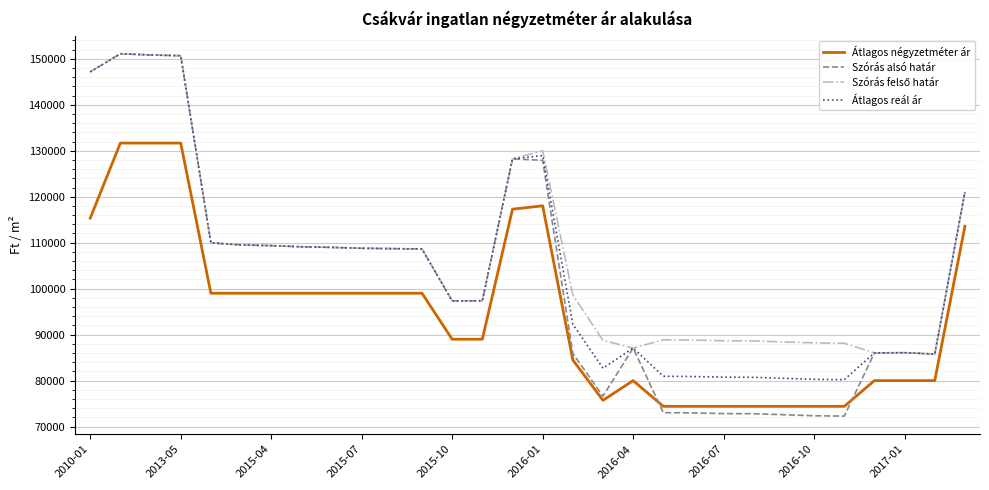

Which series has the largest range (max minus min)?

Szórás alsó határ